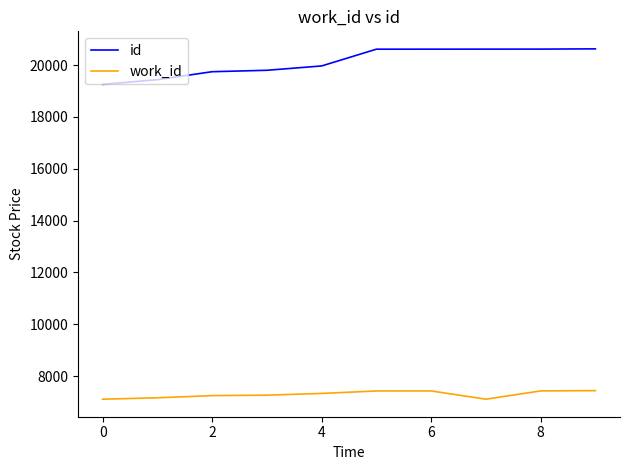

Rank the series by their average value, from lowest to highest.

work_id, id